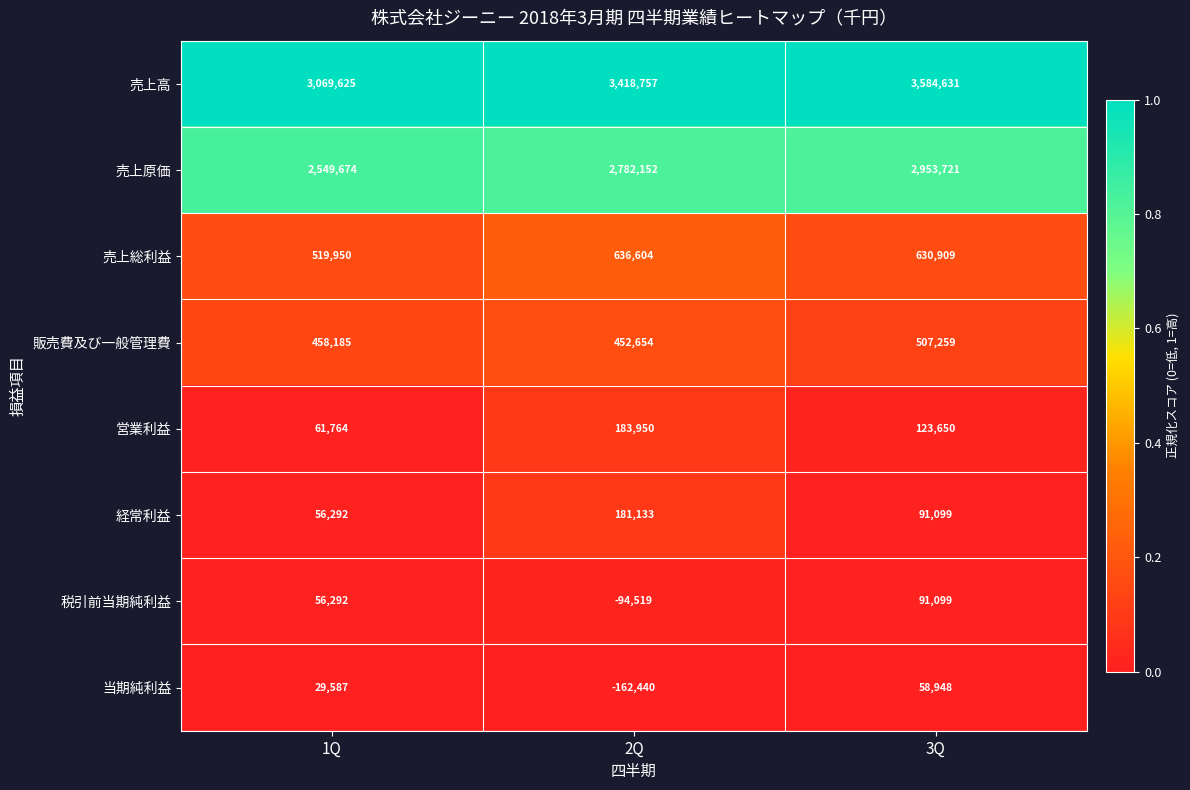

At how many categories does at least one series exceed 0?

3